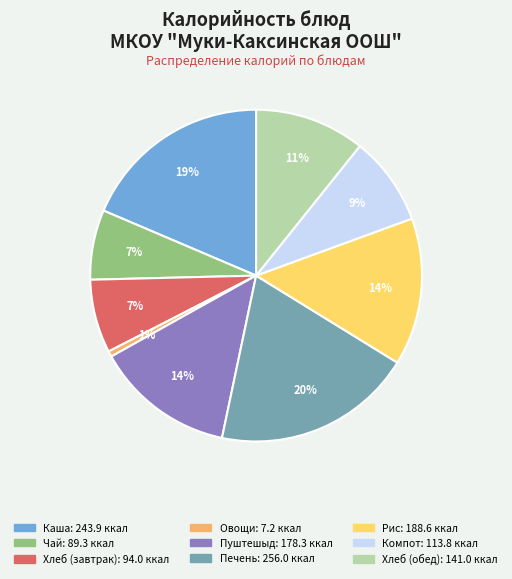

To the nearest percent, what is the difference between the largest and smallest slice percentages?

19%